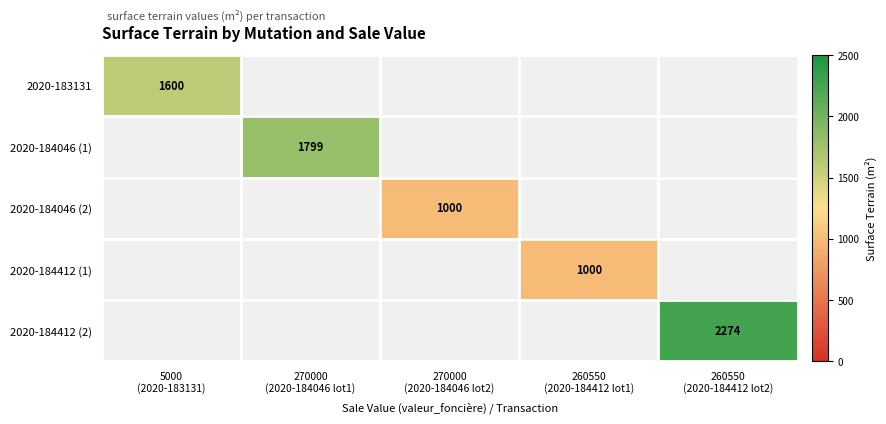

List the labels in order of 2020-183131 value, smallest first.

5000 (2020-183131), 270000 (2020-184046 lot1), 270000 (2020-184046 lot2), 260550 (2020-184412 lot1), 260550 (2020-184412 lot2)